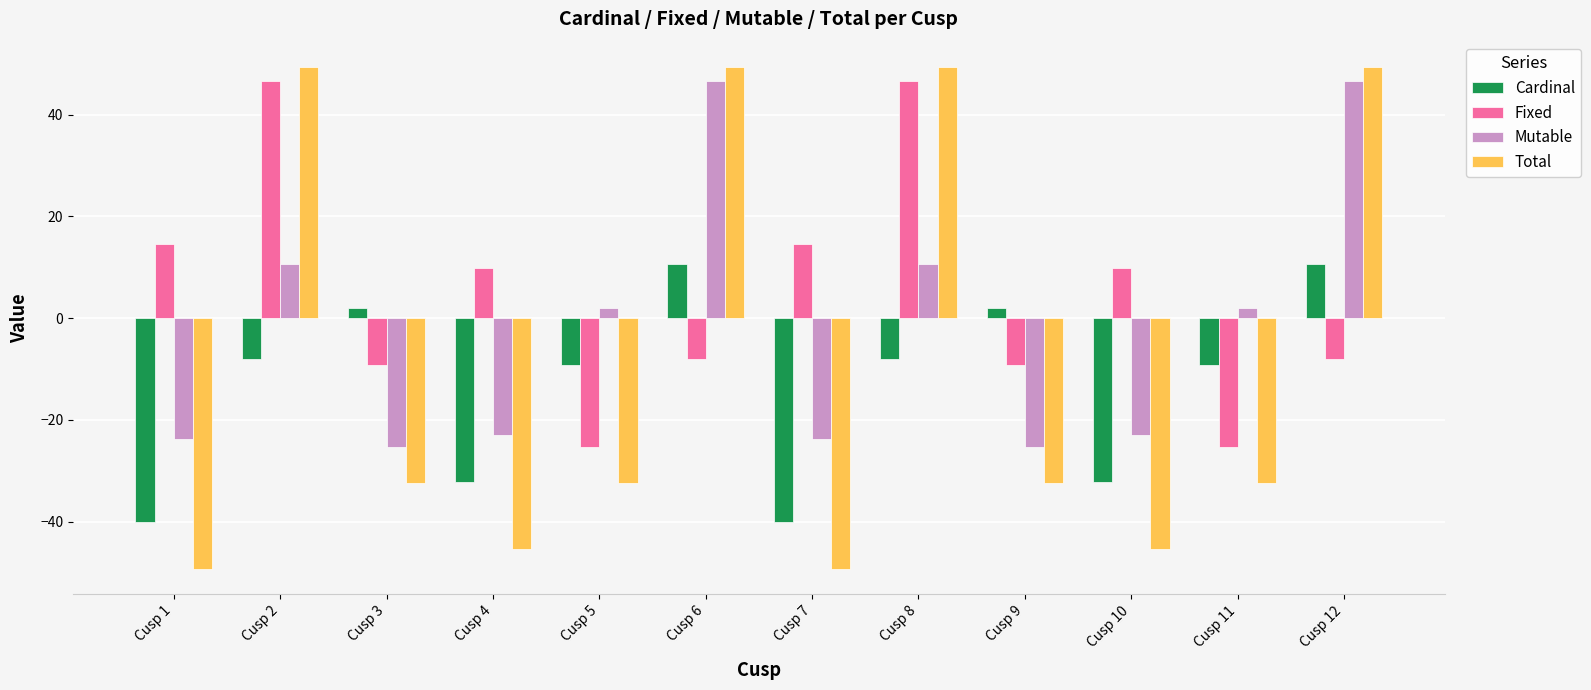

At Cusp 4, list the series in order from largest to smallest.

Fixed, Mutable, Cardinal, Total